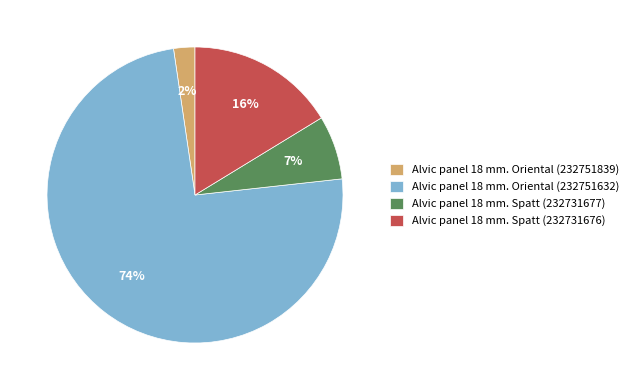

What percentage is the Alvic panel 18 mm. Spatt (232731676) slice, to the nearest percent?

16%